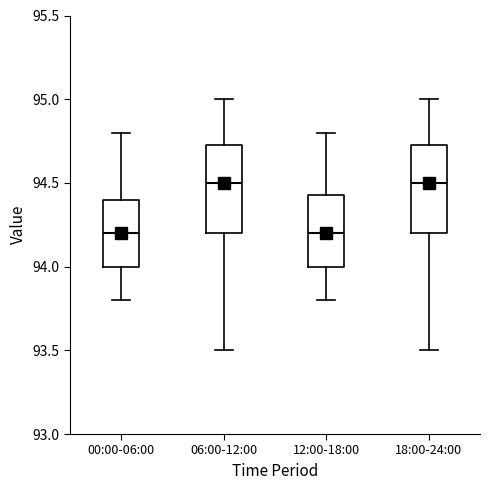

Reading left to right, read every box against the y-axis: the position of its median line, the range the box covers, and the ends of its whiskers. The values are not printed on the chart, so give them approximately, as read against the axis.

00:00-06:00: median 94.20, box 94.00 to 94.40, whiskers 93.80 to 94.80
06:00-12:00: median 94.50, box 94.20 to 94.75, whiskers 93.50 to 95.00
12:00-18:00: median 94.20, box 94.00 to 94.45, whiskers 93.80 to 94.80
18:00-24:00: median 94.50, box 94.20 to 94.75, whiskers 93.50 to 95.00